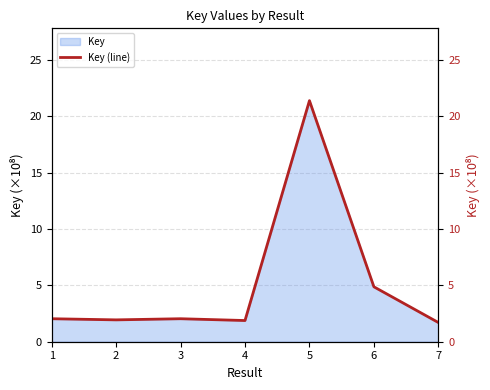

List the labels in order of value, smallest first.

7, 4, 2, 1, 3, 6, 5